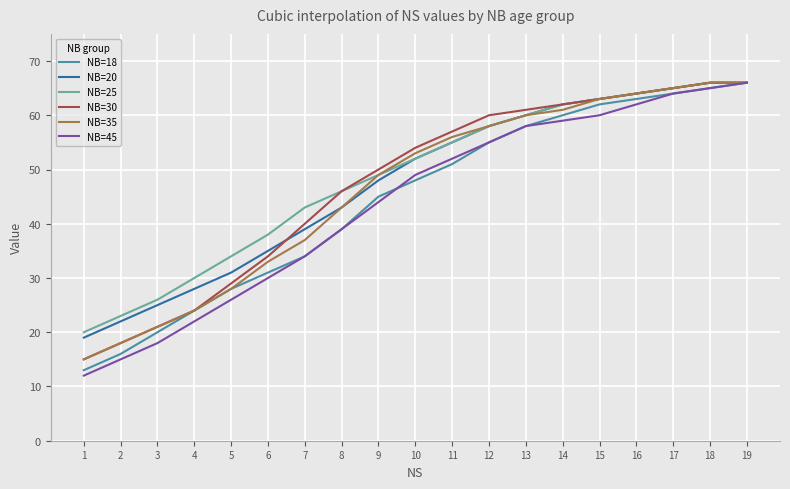

What is the total value across all series at 4?

152